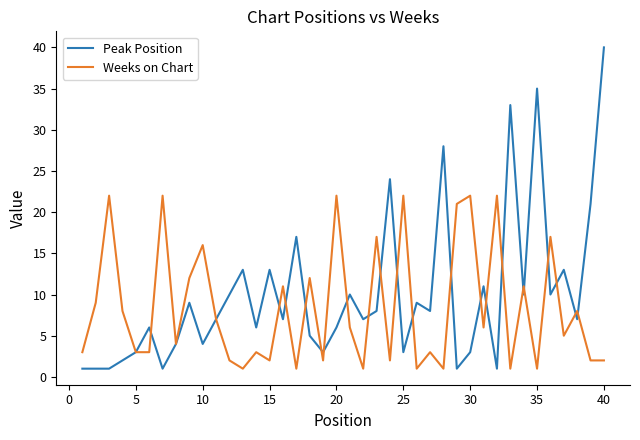

Which series has the largest range (max minus min)?

Peak Position